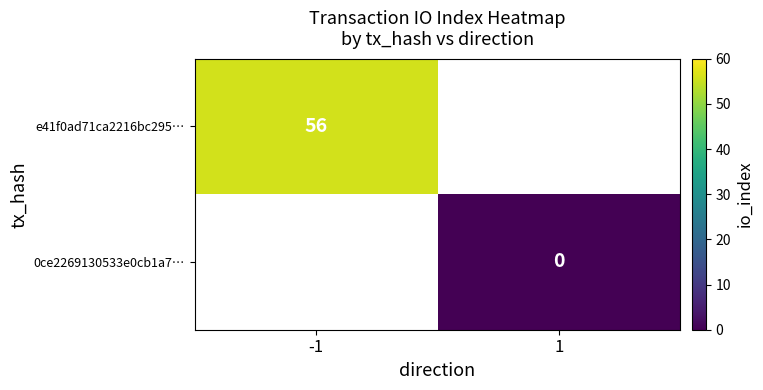

At how many categories does at least one series exceed 18?

1